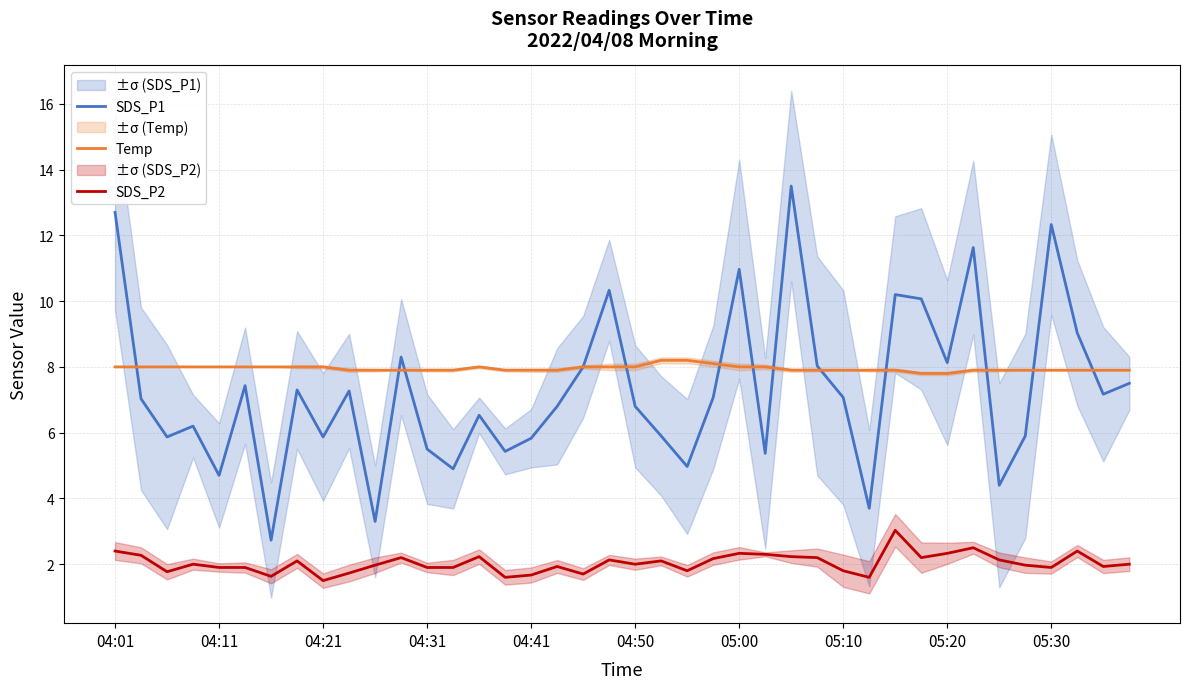

True or false: SDS_P2 and SDS_P1 intersect in this chart.

False